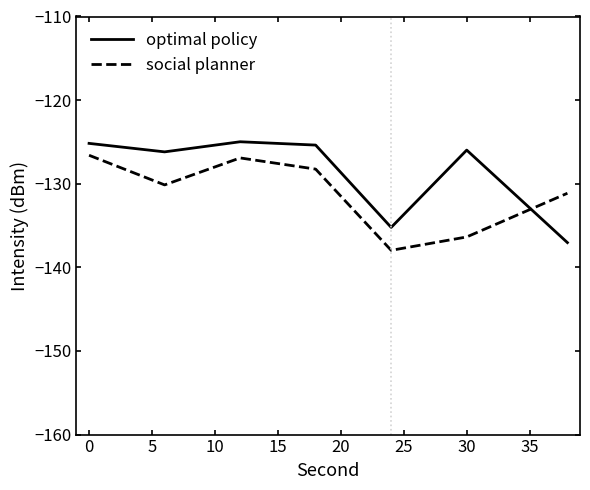

What is the smallest value displayed?

-138.0